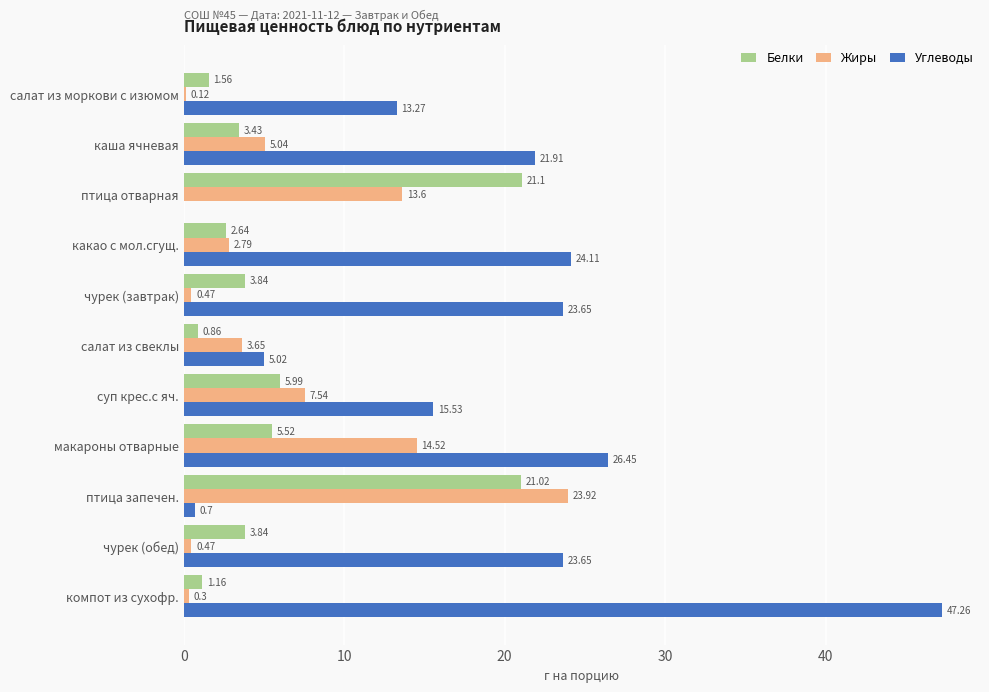

What is the sum of the Белки values at какао с мол.сгущ. and салат из моркови с изюмом?

4.2